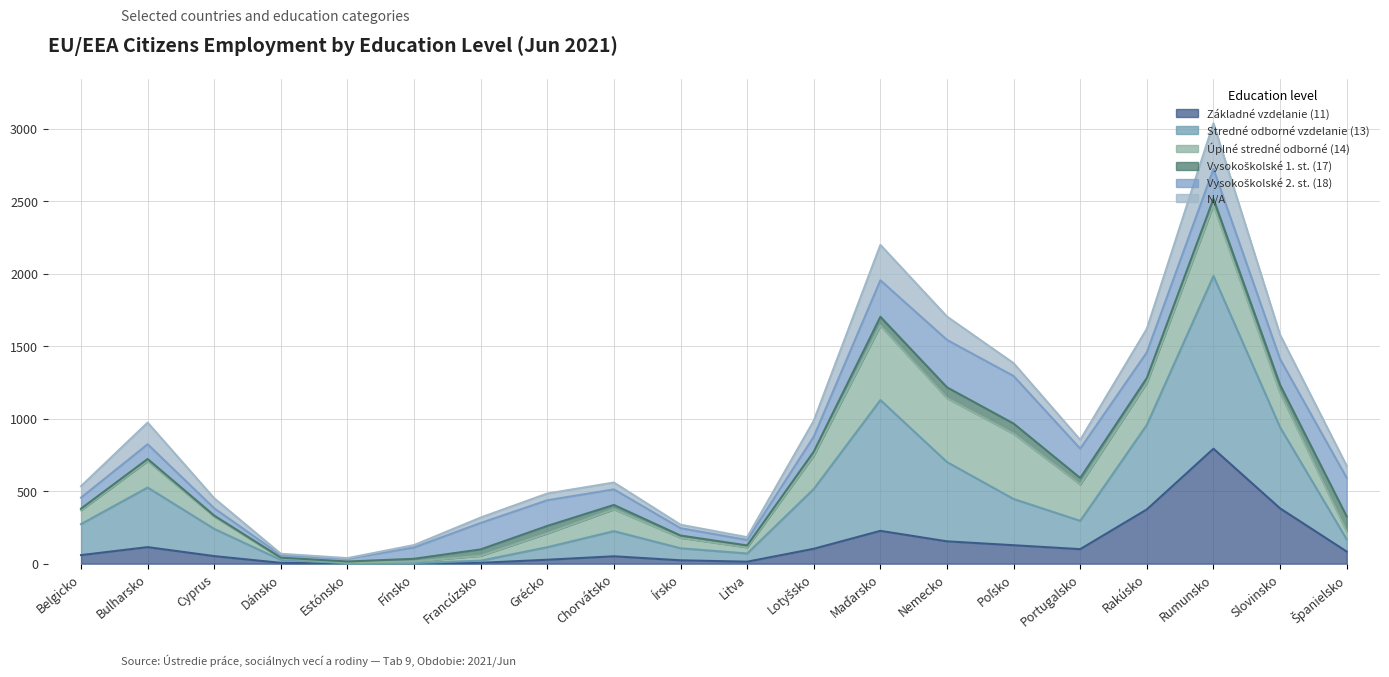

At which category is the sum across all series the highest?

Rumunsko